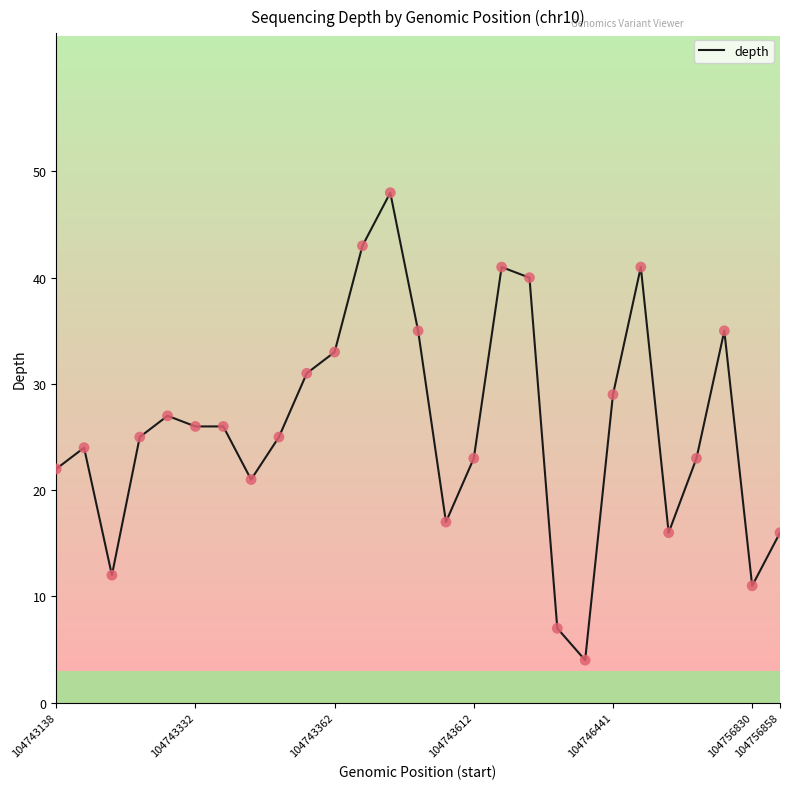

What is the difference between the maximum and minimum values?

44